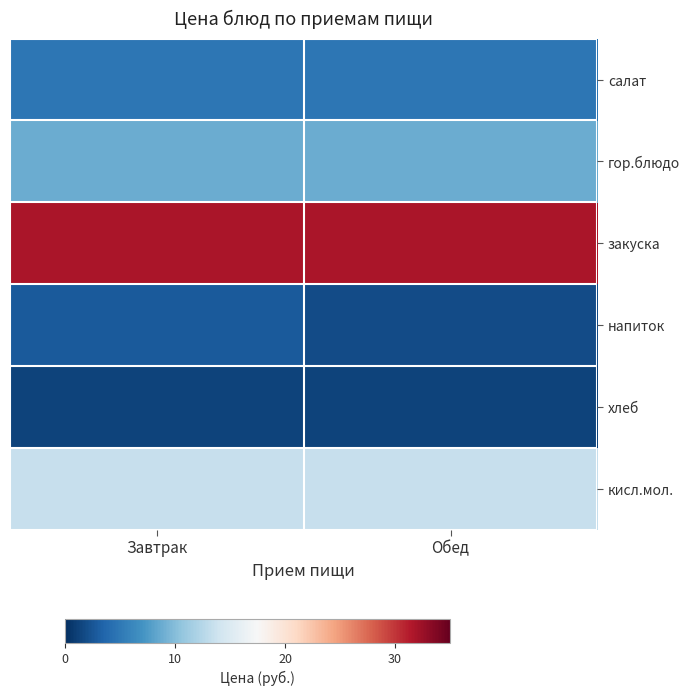

Rank the series by their maximum value, from highest to lowest.

закуска, кисл.мол., гор.блюдо, салат, напиток, хлеб